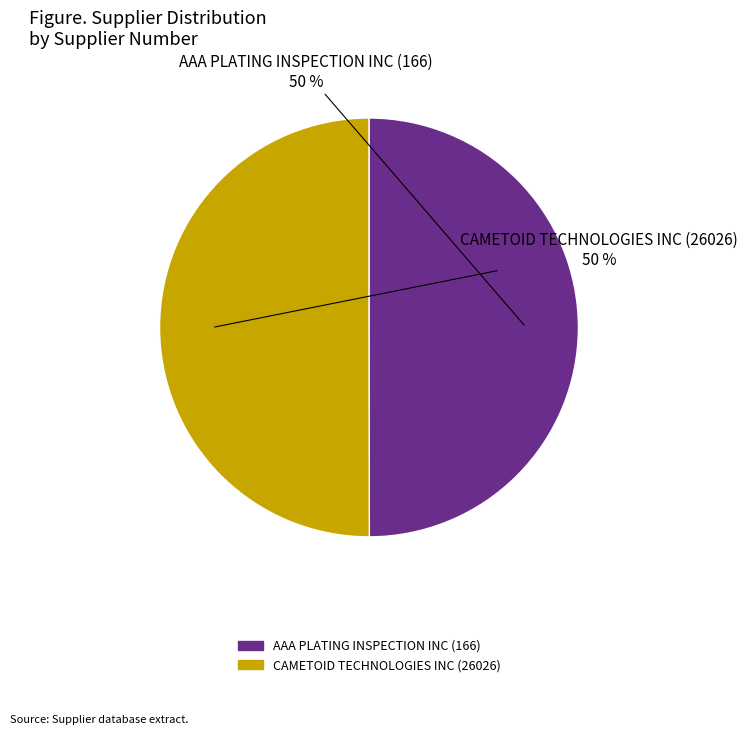

To the nearest percent, what portion does AAA PLATING INSPECTION INC (166) represent?

50%